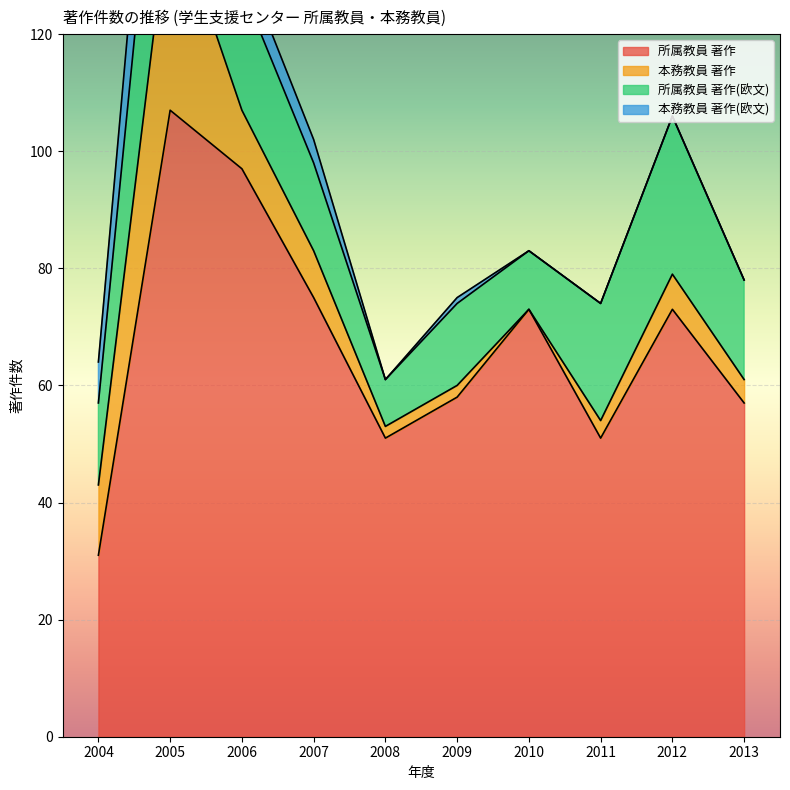

What is the value of the 所属教員 著作 point at the 4th from the left?

75